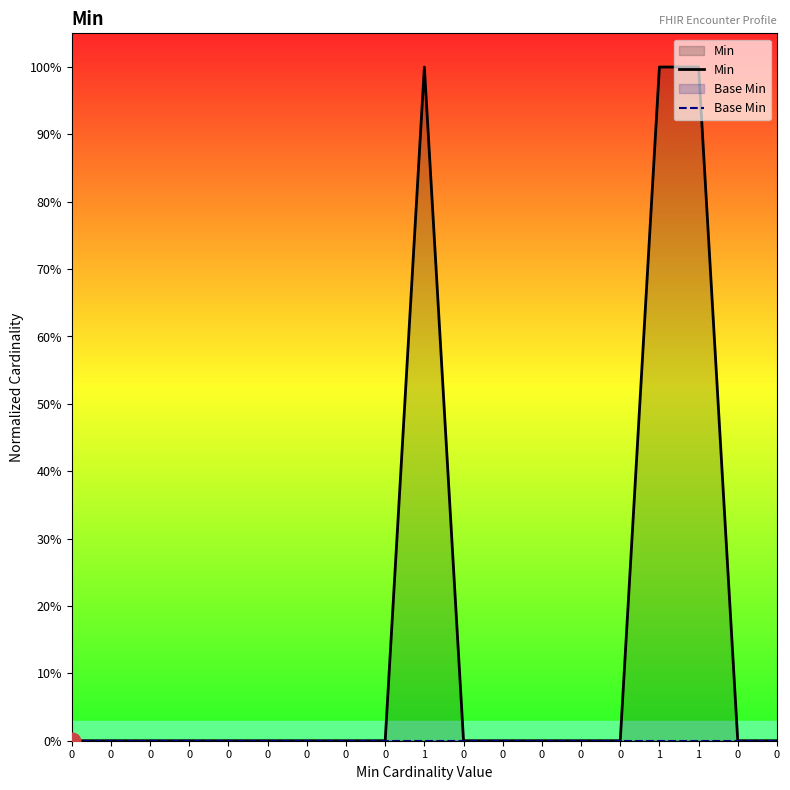

Is it true that Min equals 1 at 1?

False